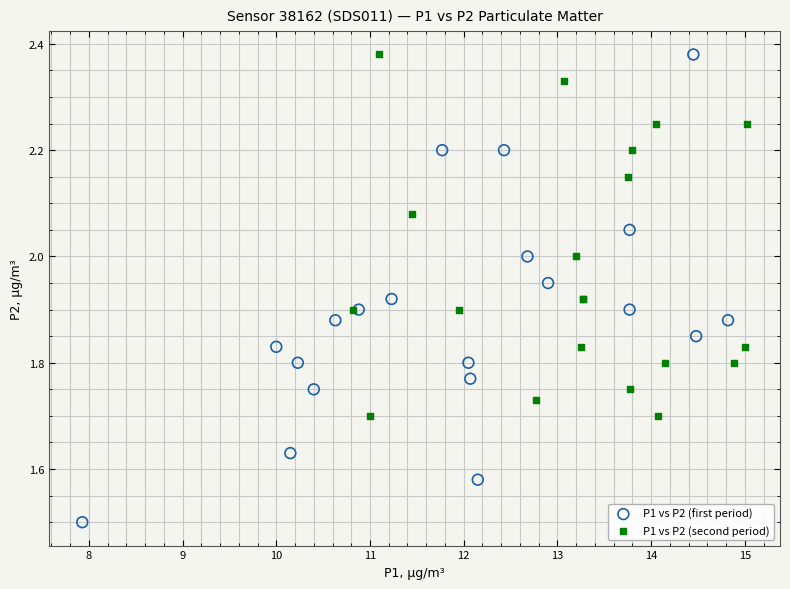

What are all the series names shown in the legend?

P1 vs P2 (first period), P1 vs P2 (second period)